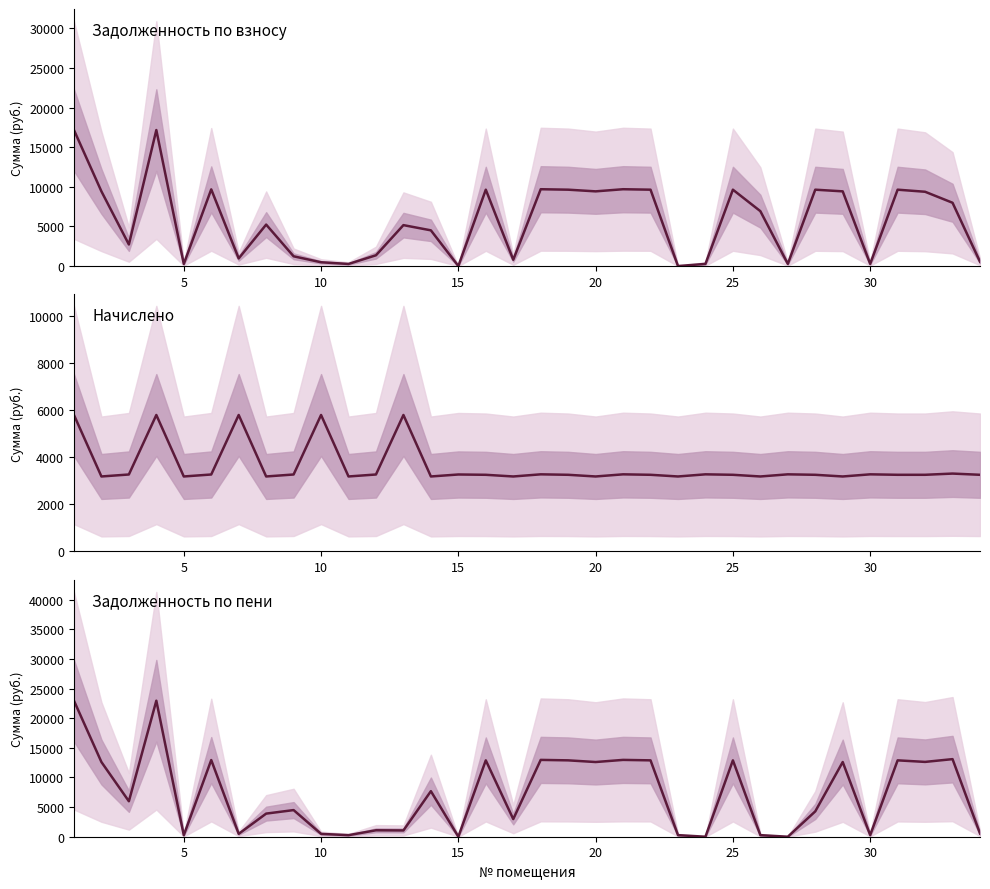

True or false: начислено has a value of 657.5 at 31.

False